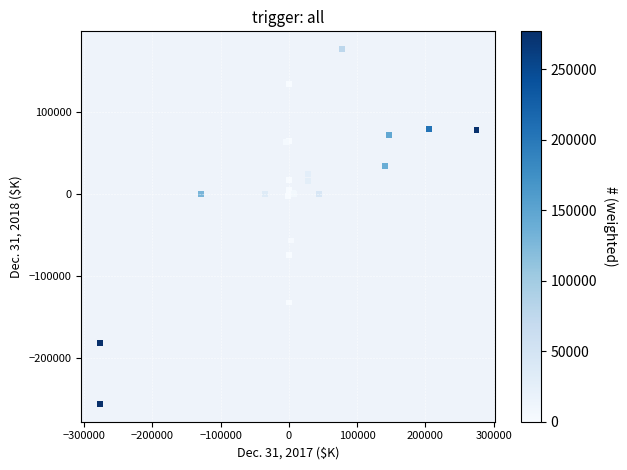

What Y value in the scatter plot is closest to -39480?

-56473